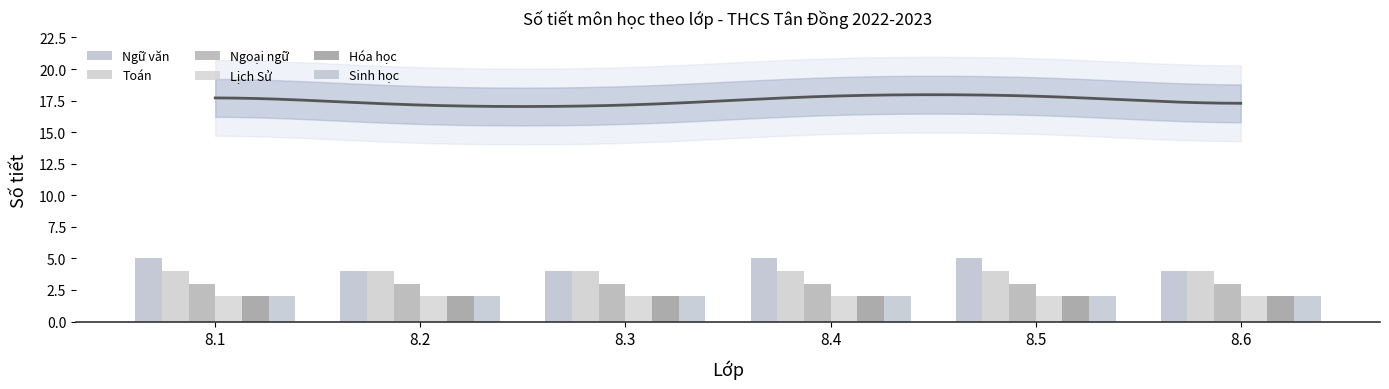

What are all the series names shown in the legend?

Ngữ văn, Toán, Ngoại ngữ, Lịch Sử, Hóa học, Sinh học